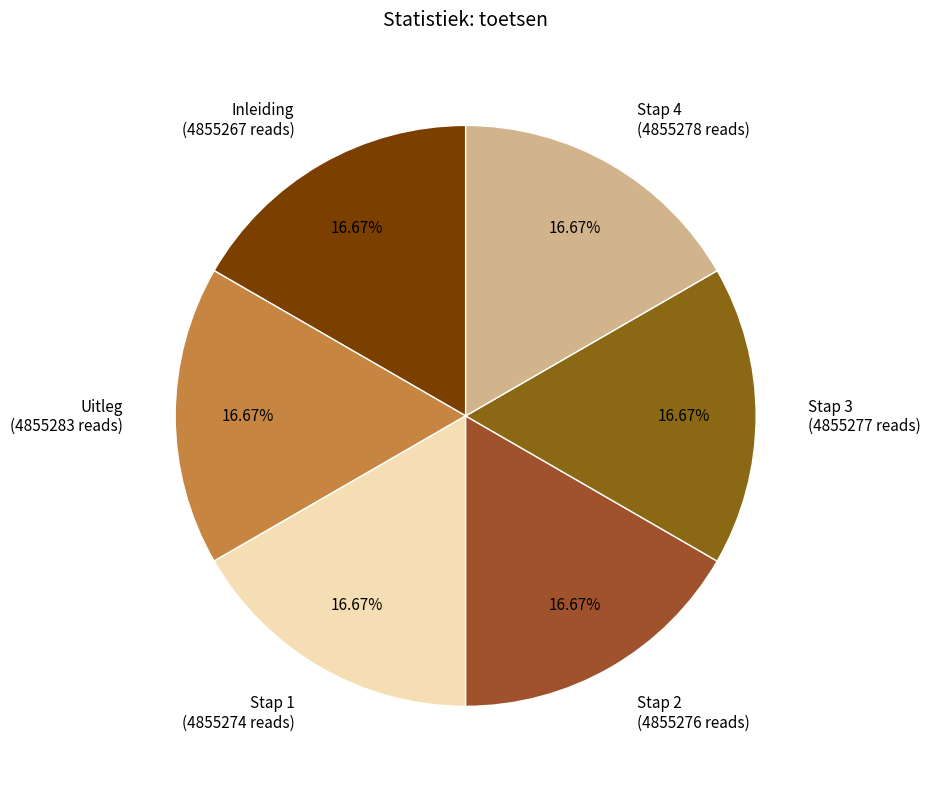

Is it true that Stap 2 is 17% of the pie?

True